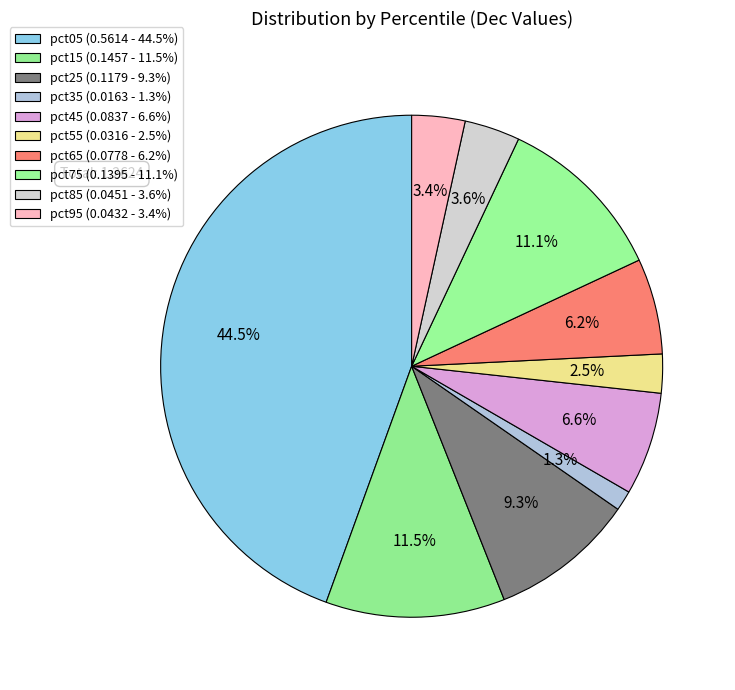

Which category has the smallest portion of the pie?

pct35